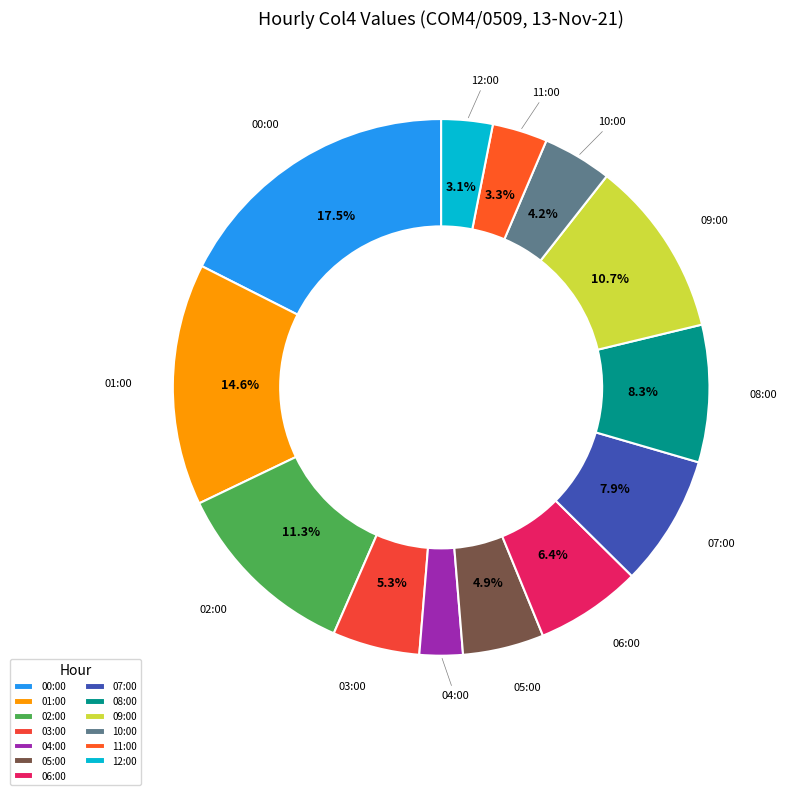

Does any single category account for the majority?

No